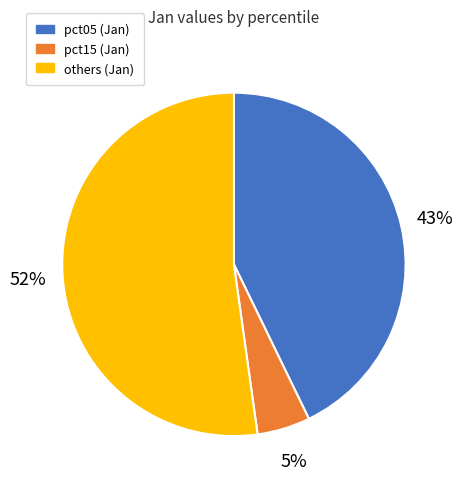

To the nearest percent, what is the average slice percentage?

33%